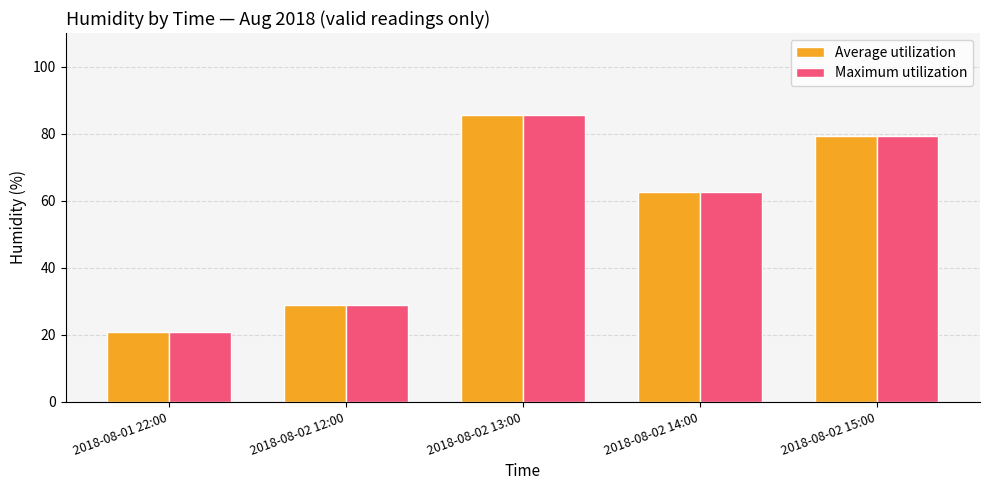

How many data points in Average utilization are above 62?

3